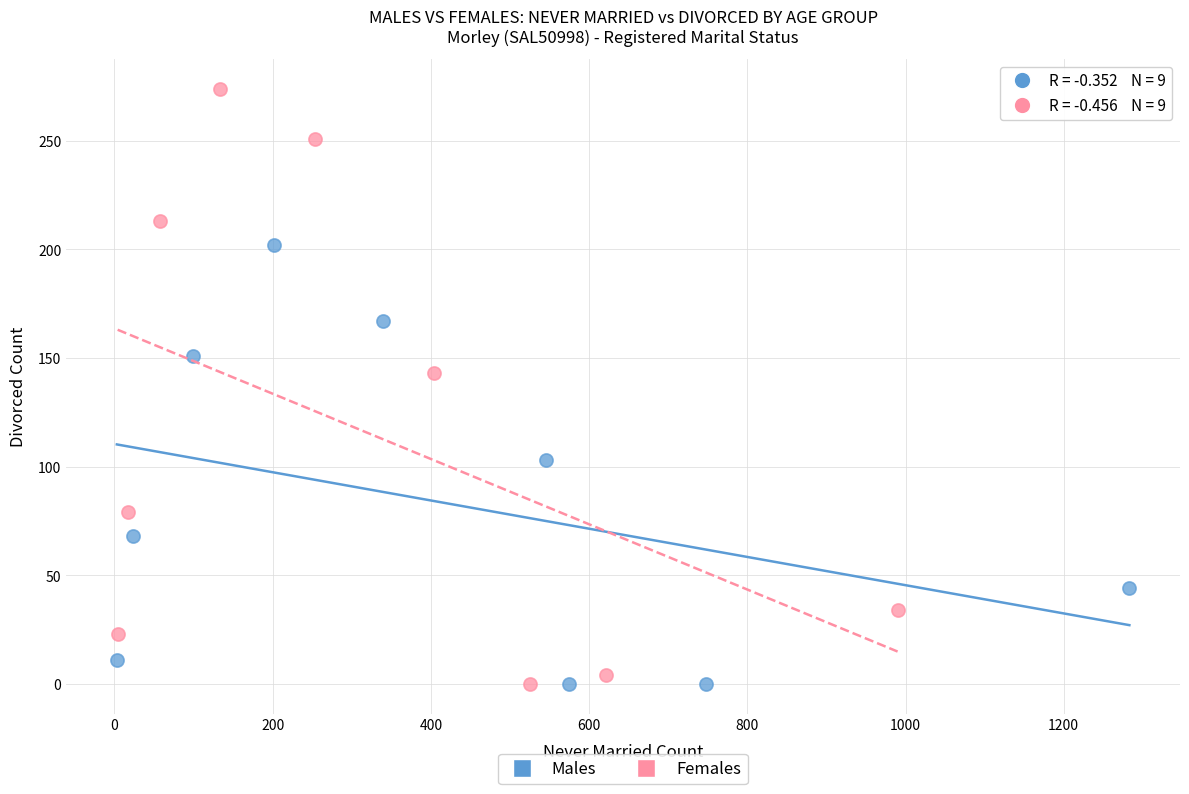

What are all the series names shown in the legend?

Males, Females